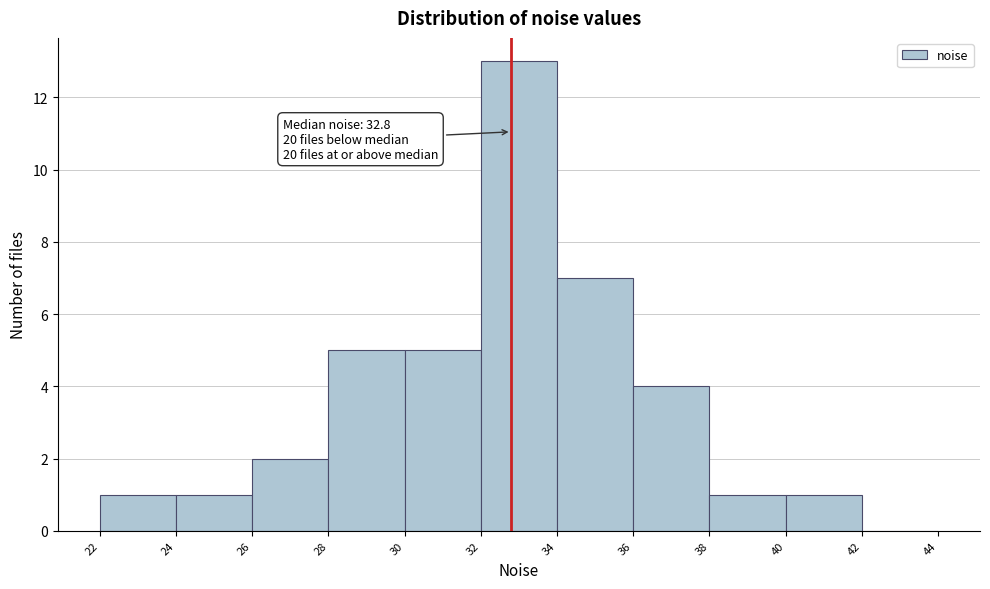

Over which range of the x-axis is the bar tallest?

32 to 34